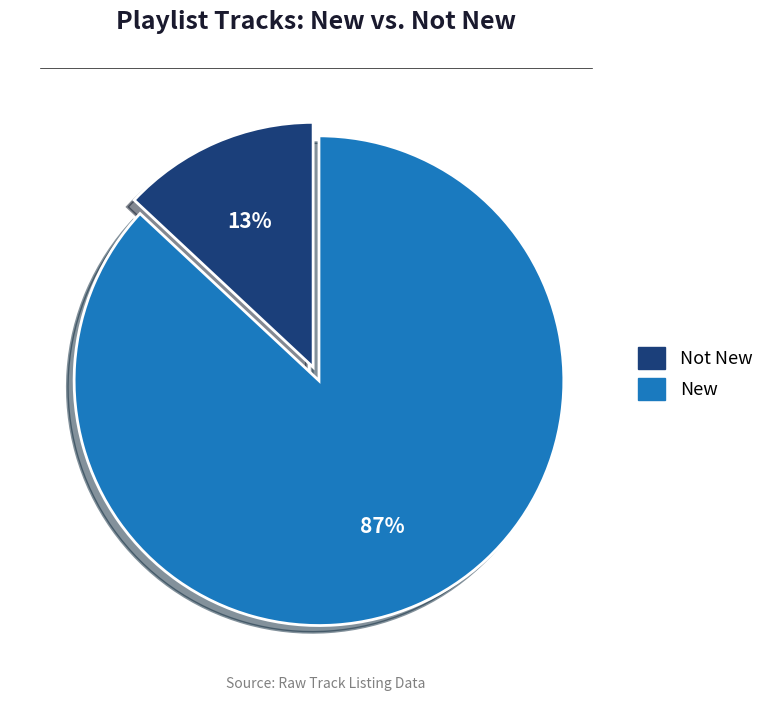

Does any single category account for the majority?

Yes